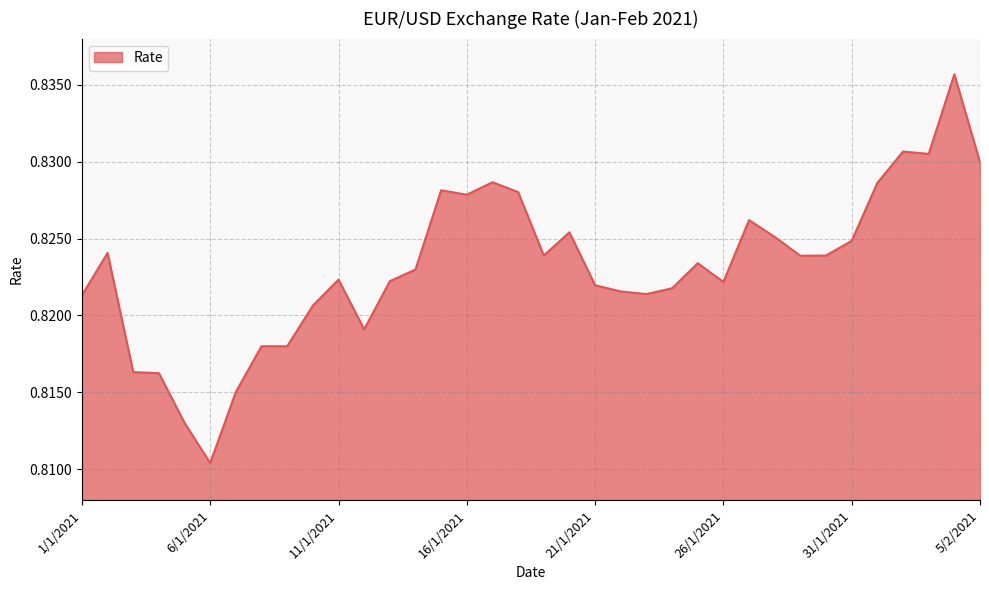

At which label is the value closest to 0?

6/1/2021